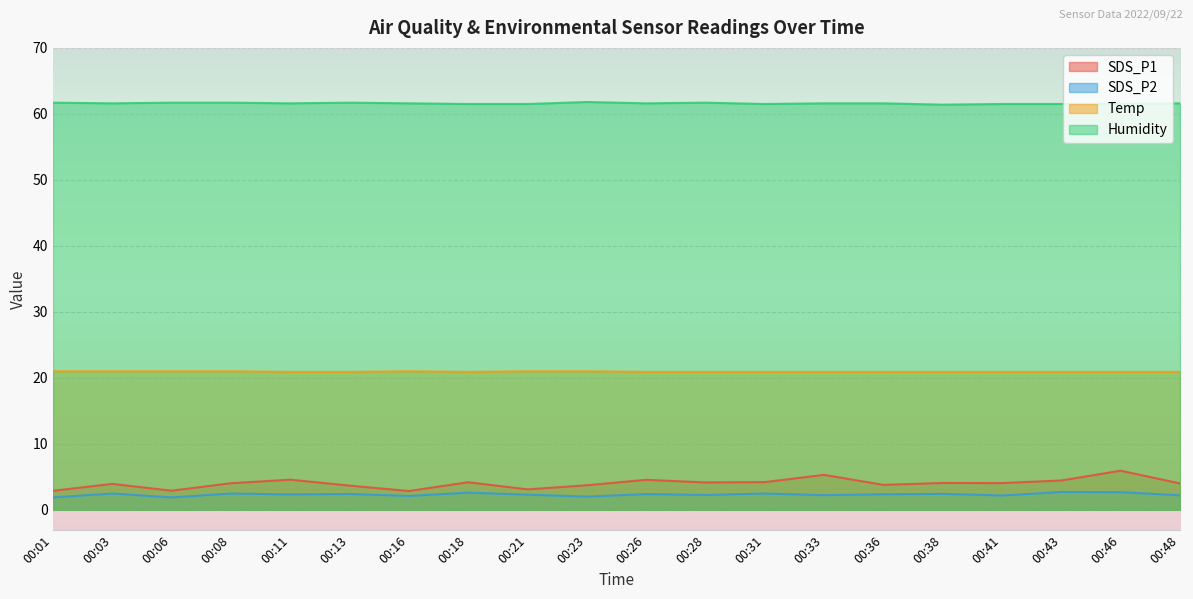

How many data points does each series have?

20